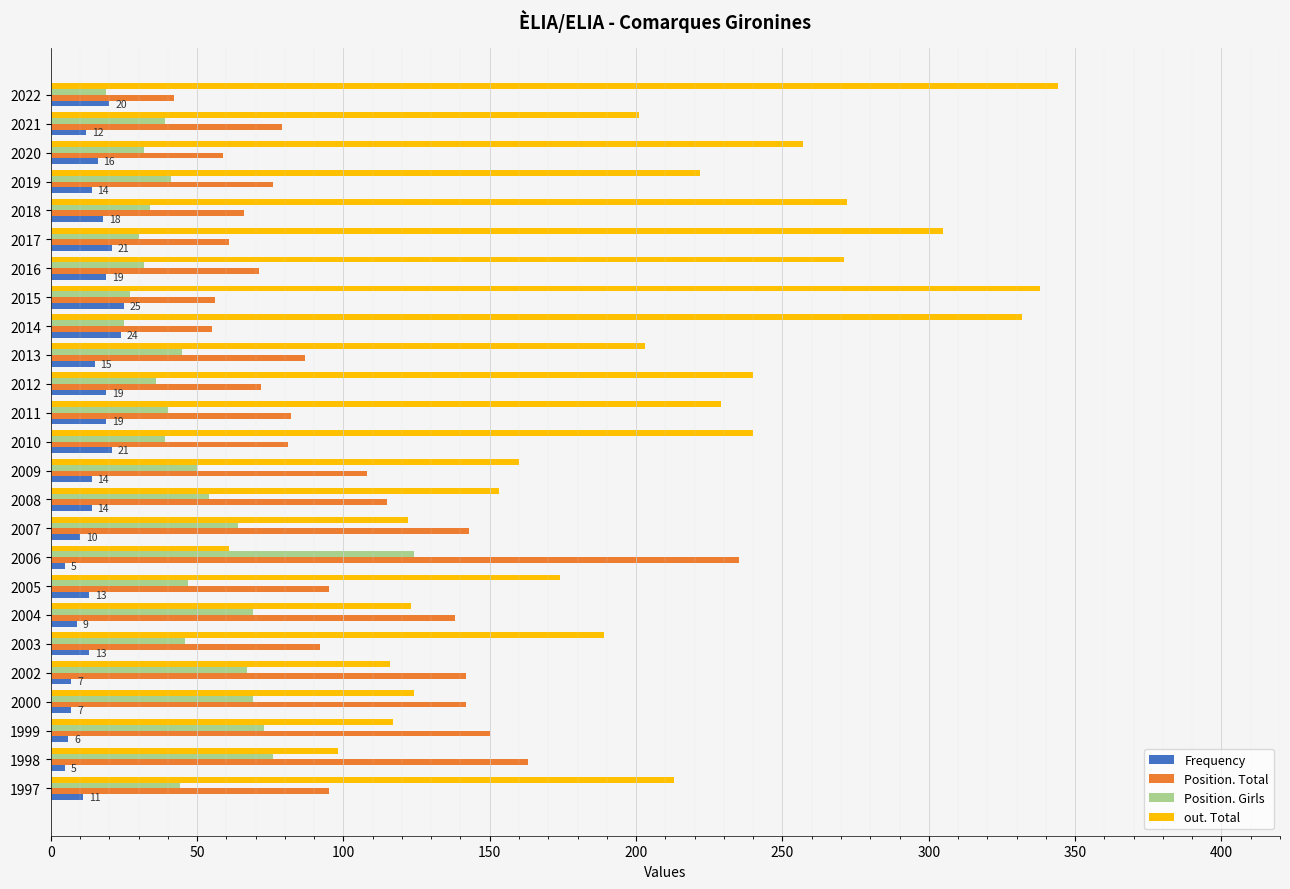

What is the sum of the Position. Girls values at 2015 and 2008?

81